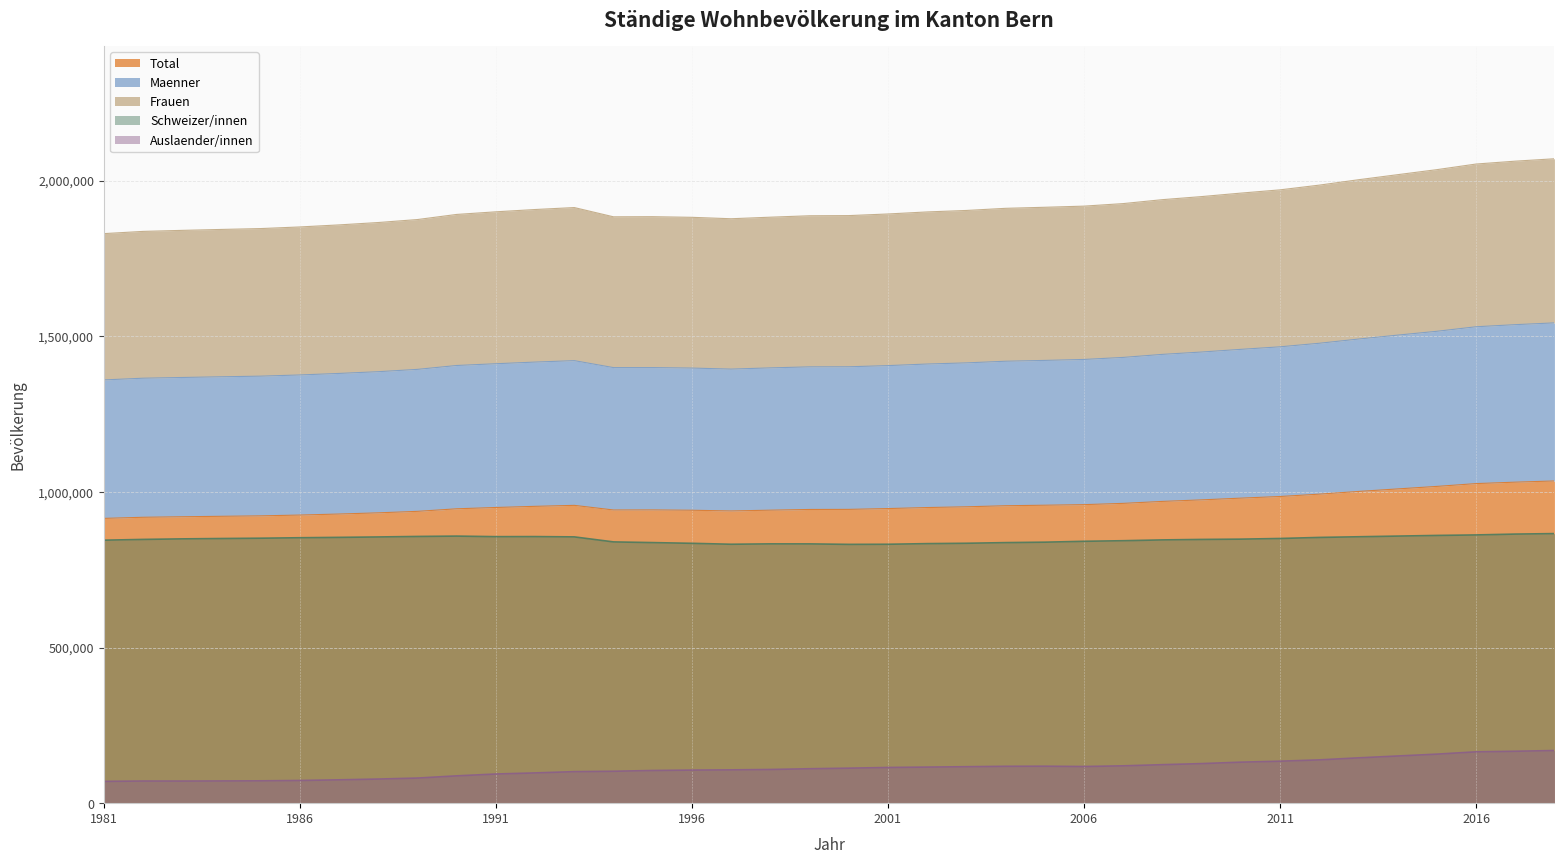

True or false: Auslaender/innen and Total intersect in this chart.

False